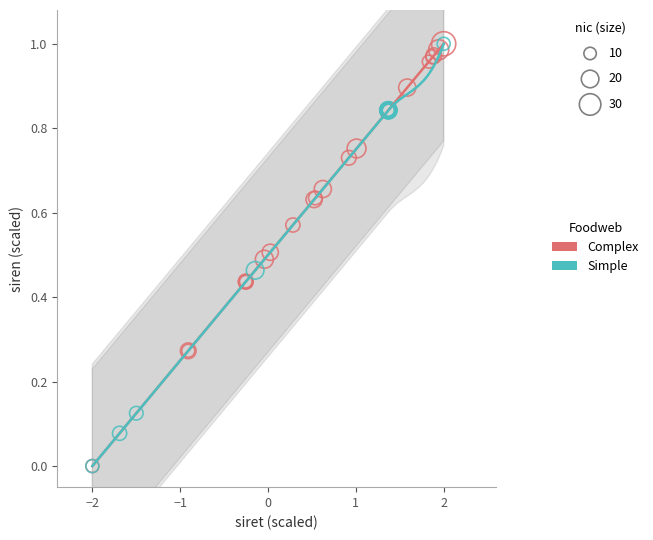

What are all the series names shown in the legend?

Complex, Simple